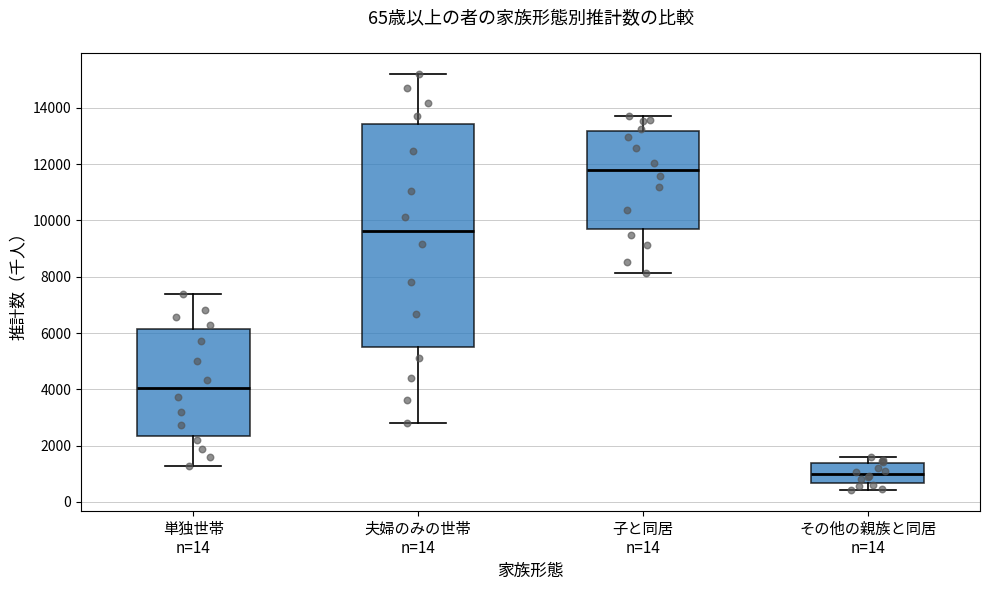

Which box's median line is the highest?

子と同居 n=14